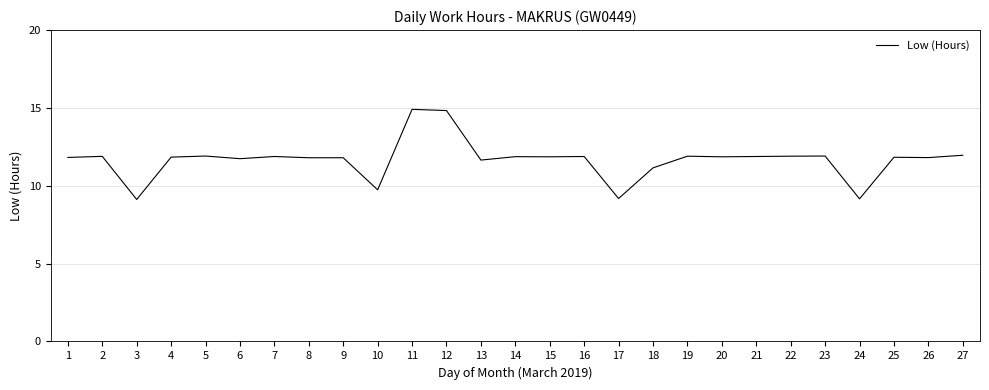

What is the minimum value shown in the chart?

9.1